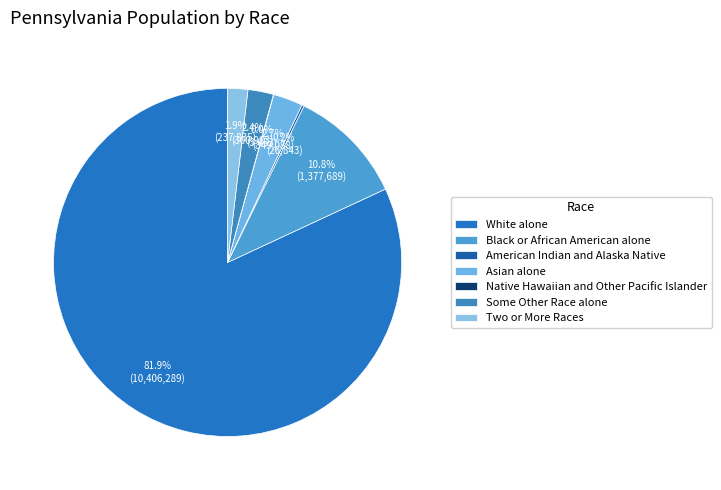

The Asian alone slice represents 1% of the pie. True or false?

False